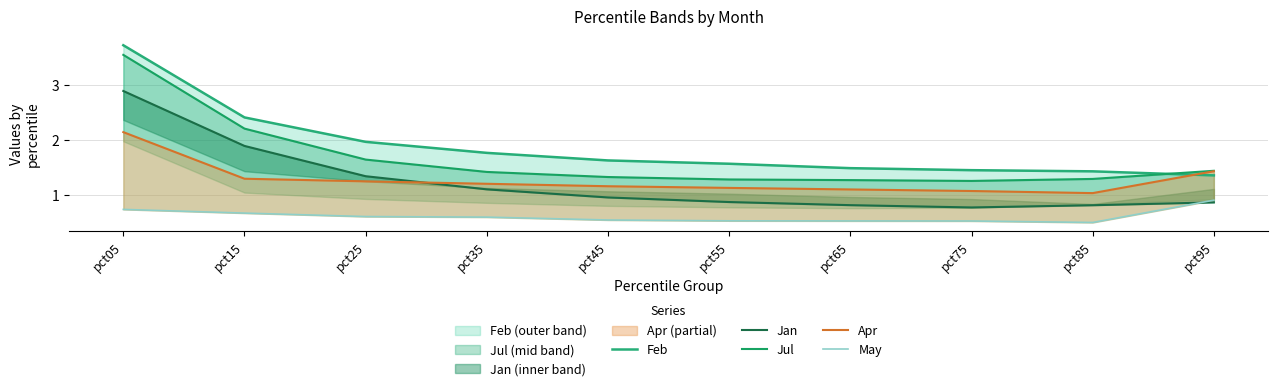

What is the minimum value shown in the chart?

0.5